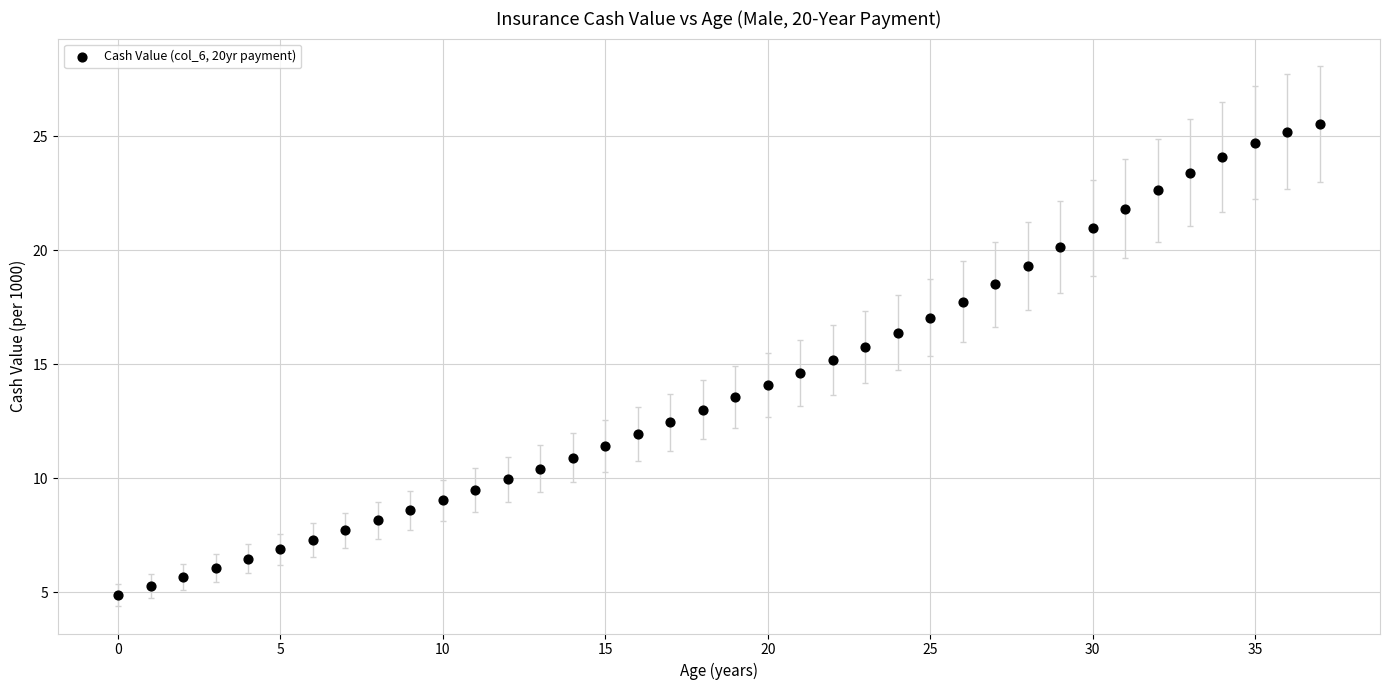

What is the range of Y values (max minus min)?

20.7